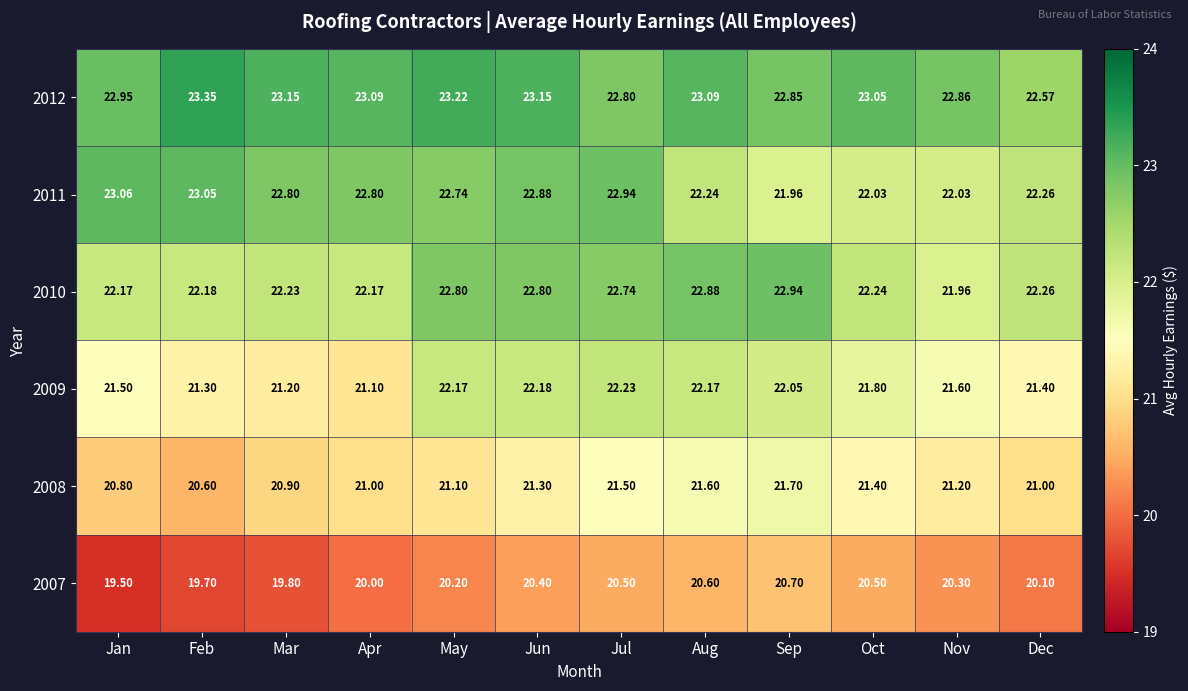

How many values in the 2008 series are below 21?

3